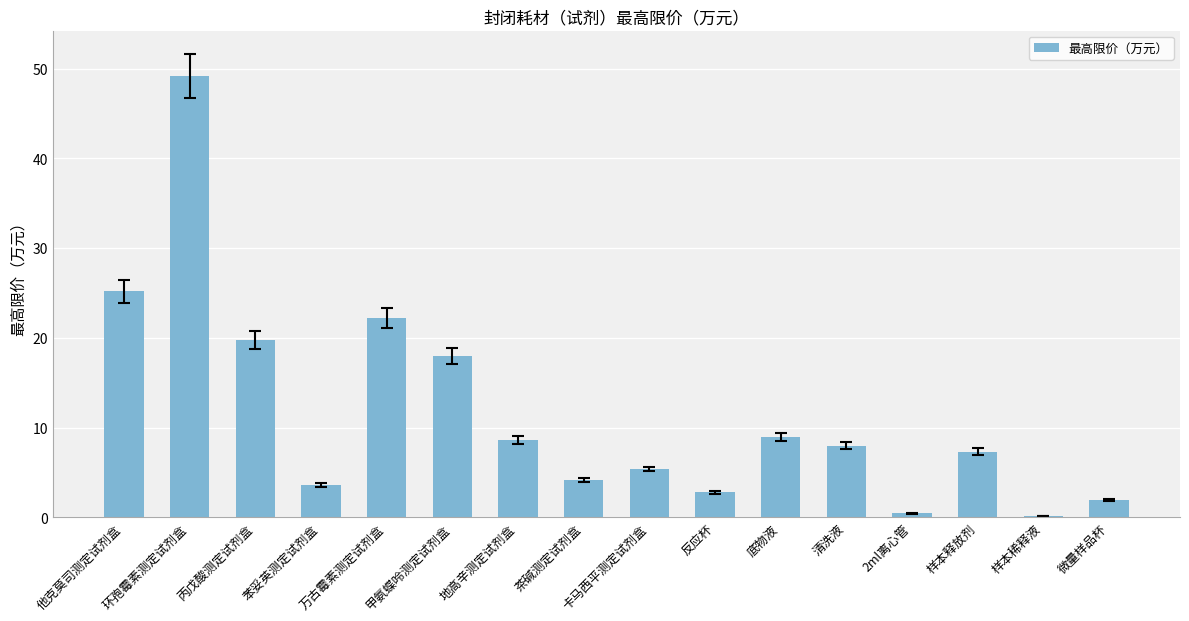

What is the maximum value shown in the chart?

49.2